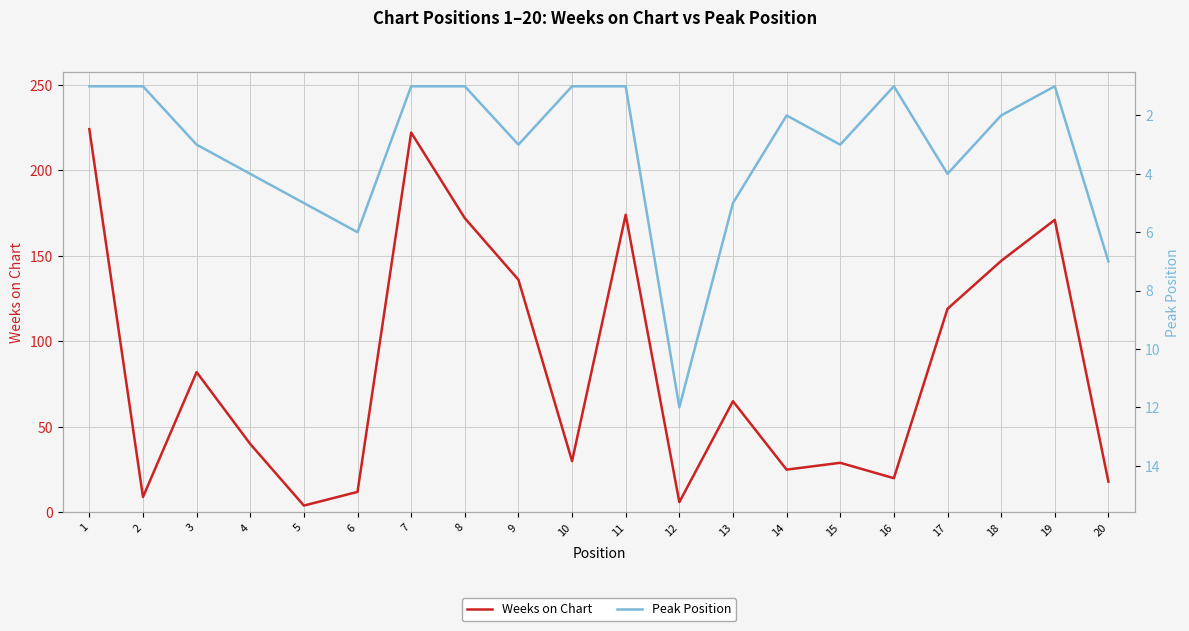

What is the value of the Peak Position point at the 1st from the left?

1